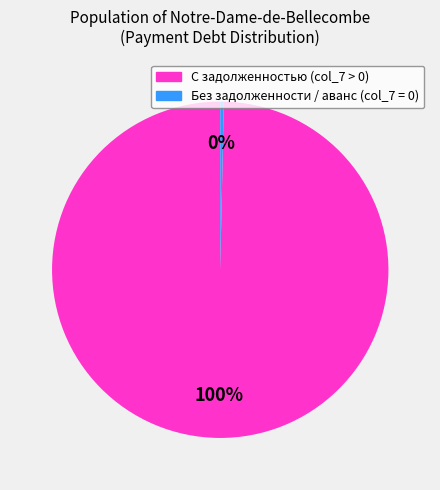

Count the number of slices in the pie.

2